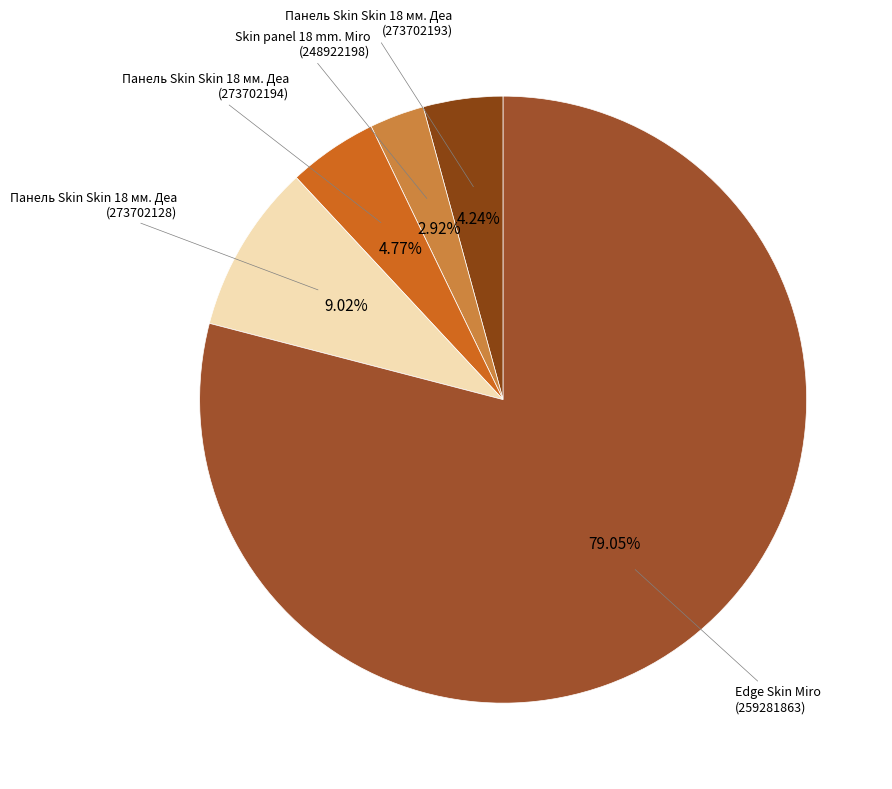

Count the number of slices in the pie.

5